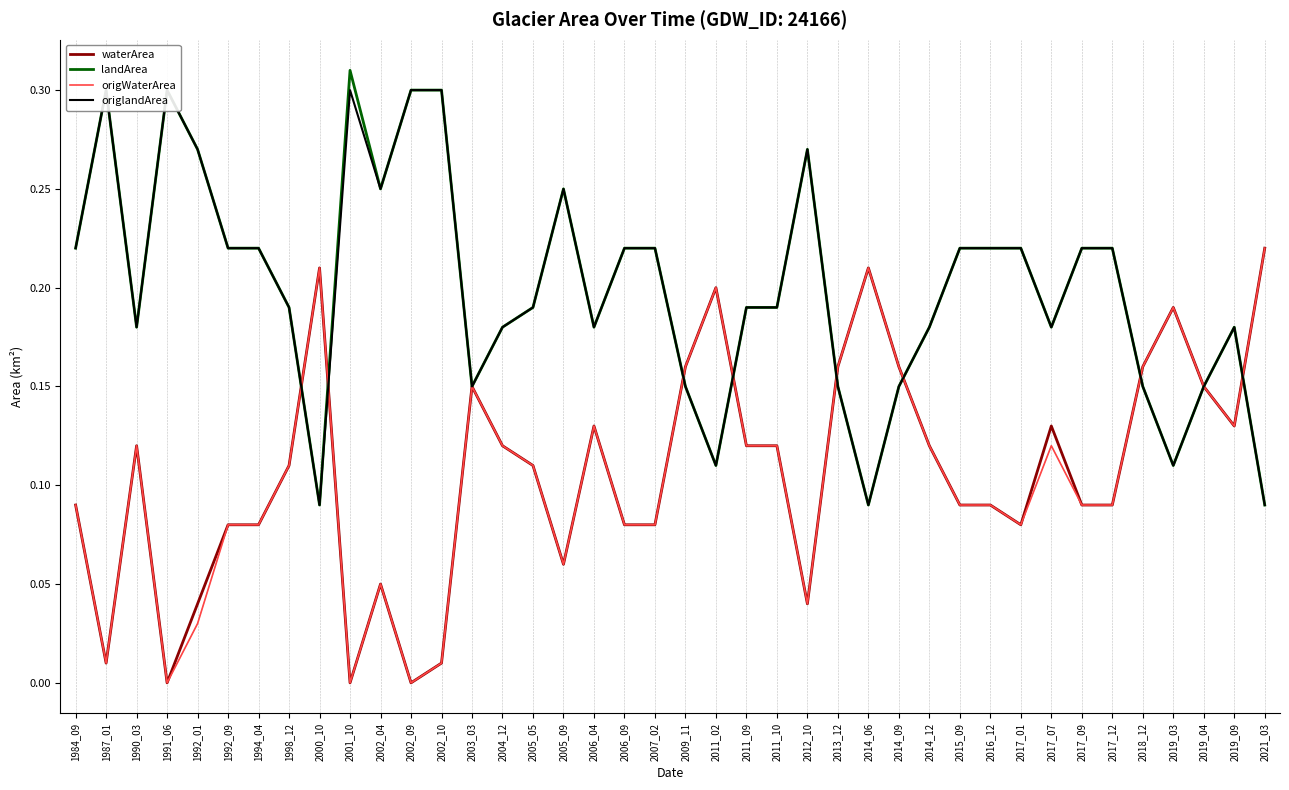

Which has a higher value, 2002_10 or 2011_09?

2011_09